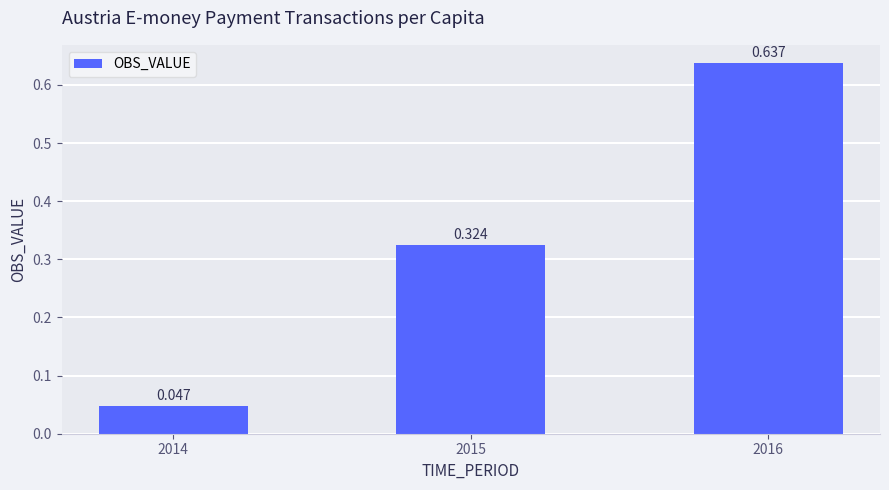

Rank the categories by value from lowest to highest.

2014, 2015, 2016